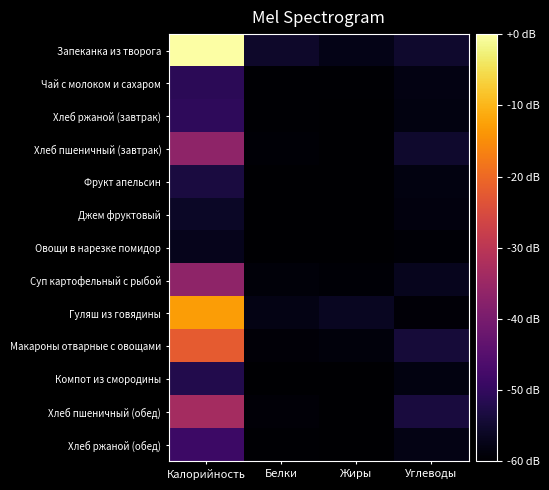

At which category is the sum across all series the highest?

Калорийность